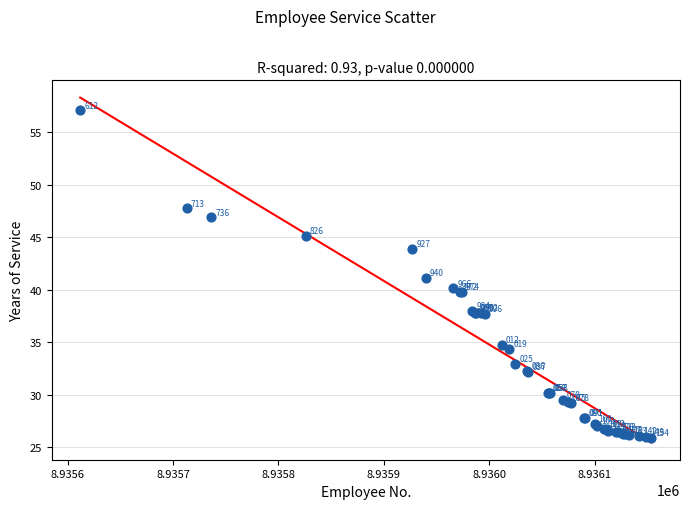

What Y value in the scatter plot is closest to 41?

41.2